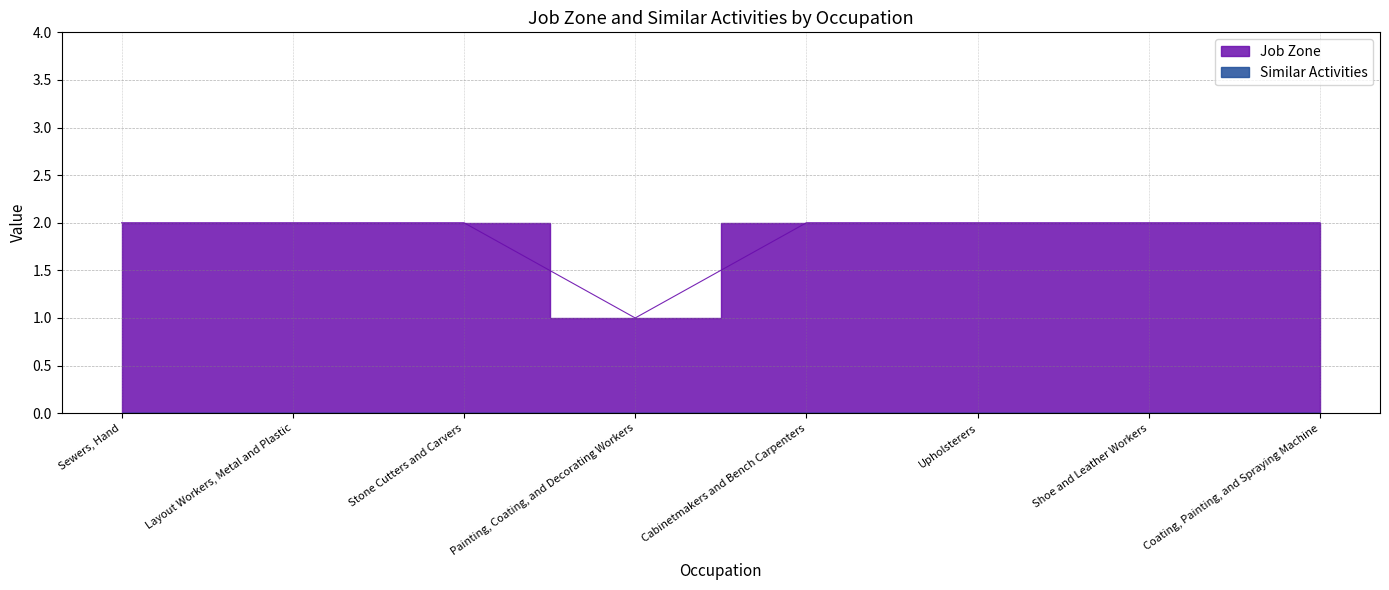

The value at Upholsterers is 4. True or false?

False